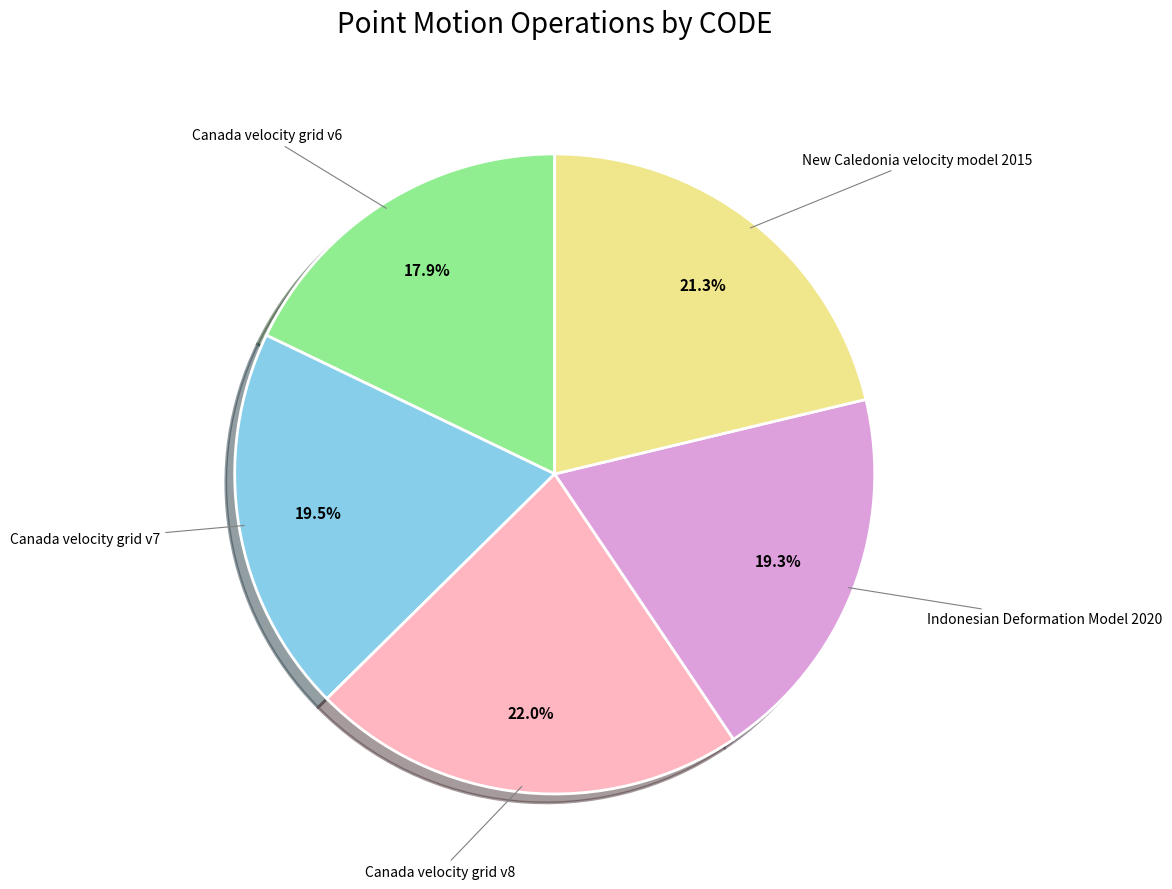

True or false: Canada velocity grid v7 accounts for 32% of the total.

False